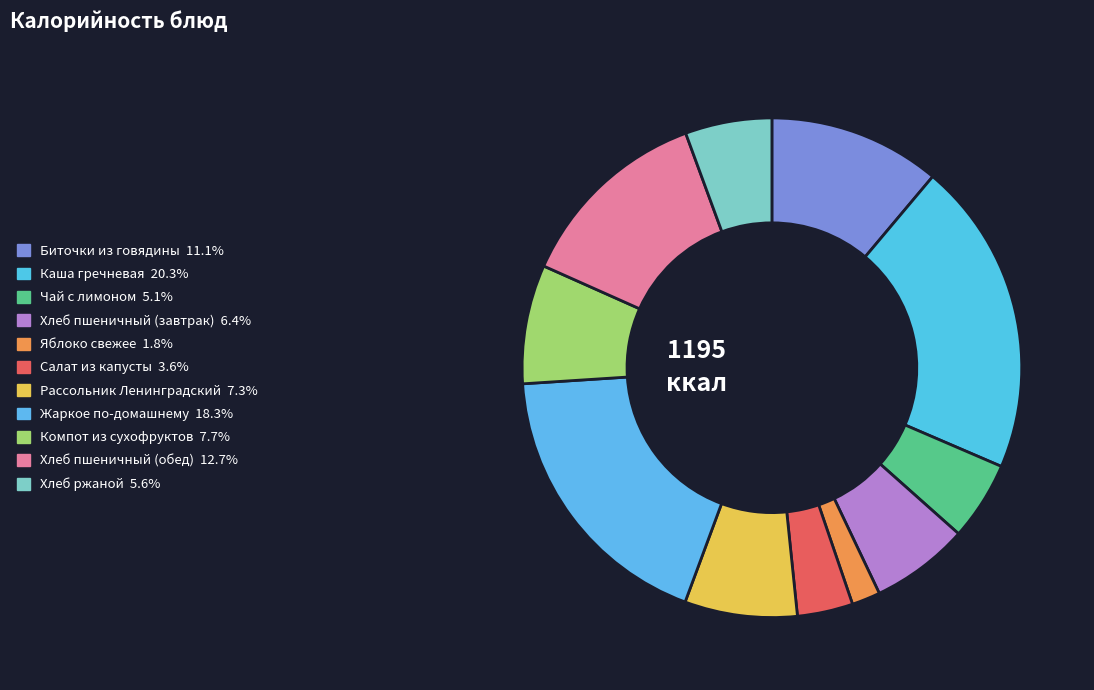

What portion of the pie excludes Биточки из говядины?

88.9%